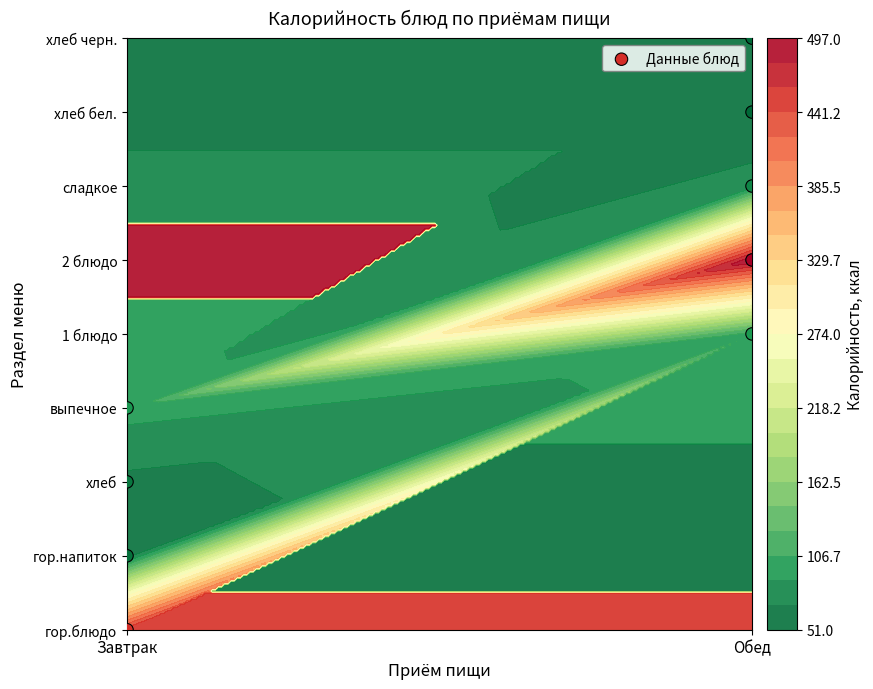

How many series are shown in this chart?

1